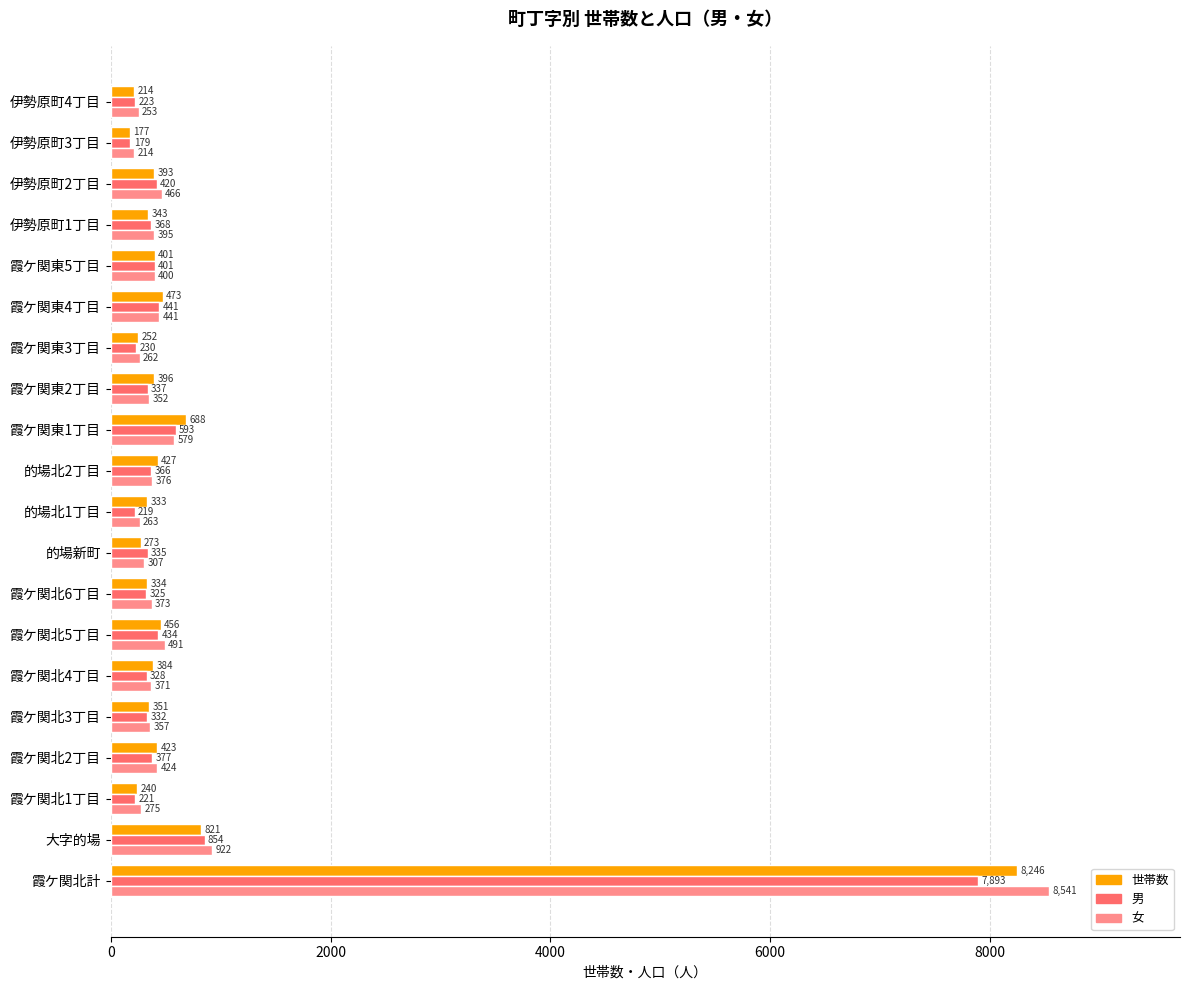

Which category has the lowest value in the 男 series?

伊勢原町3丁目